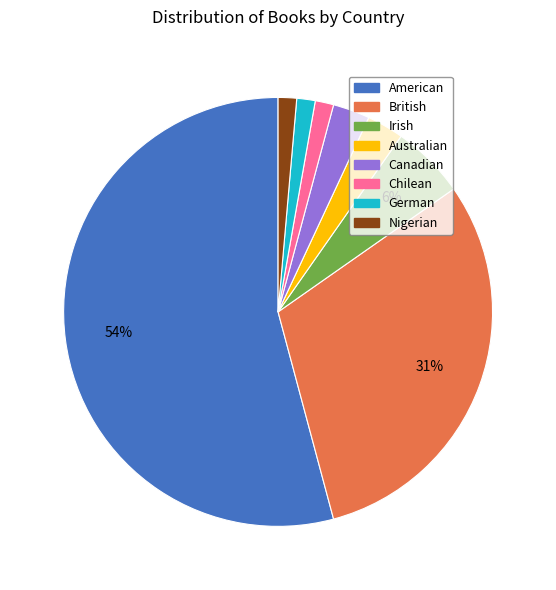

Count the number of slices in the pie.

8